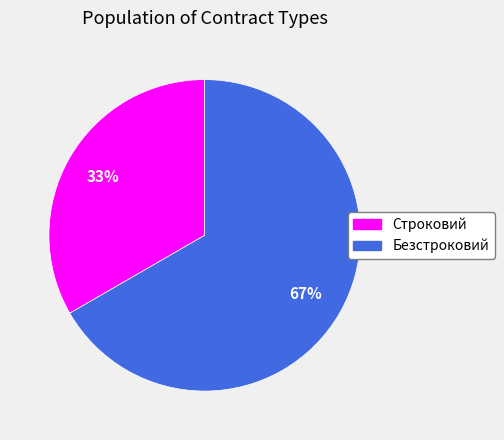

To the nearest percent, what is the average slice percentage?

50%